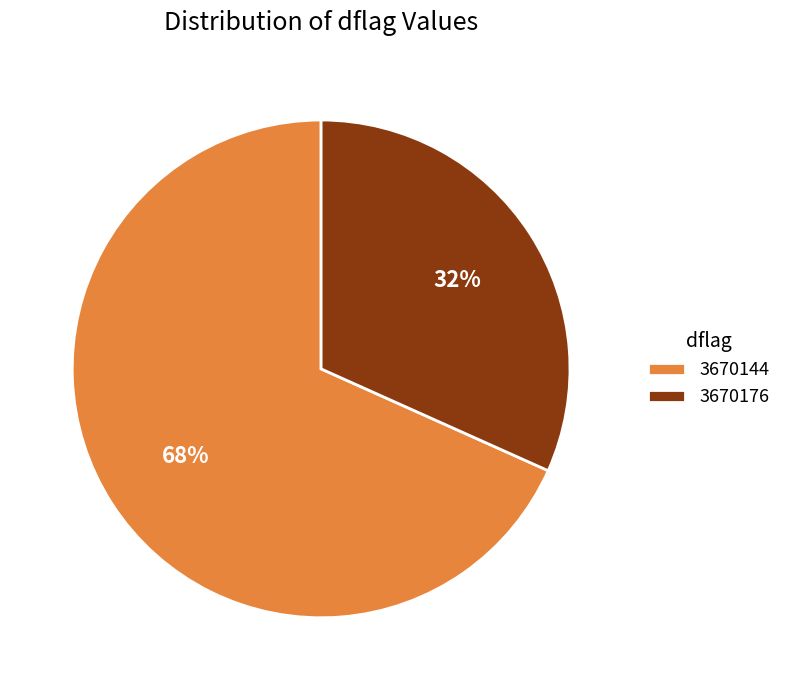

What is the majority slice?

3670144